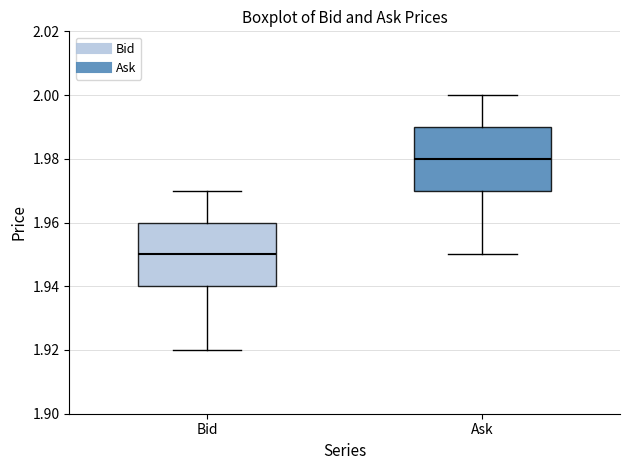

Reading left to right, read every box against the y-axis: the position of its median line, the range the box covers, and the ends of its whiskers. The values are not printed on the chart, so give them approximately, as read against the axis.

Bid: median 1.95, box 1.94 to 1.96, whiskers 1.92 to 1.97
Ask: median 1.98, box 1.97 to 1.99, whiskers 1.95 to 2.00